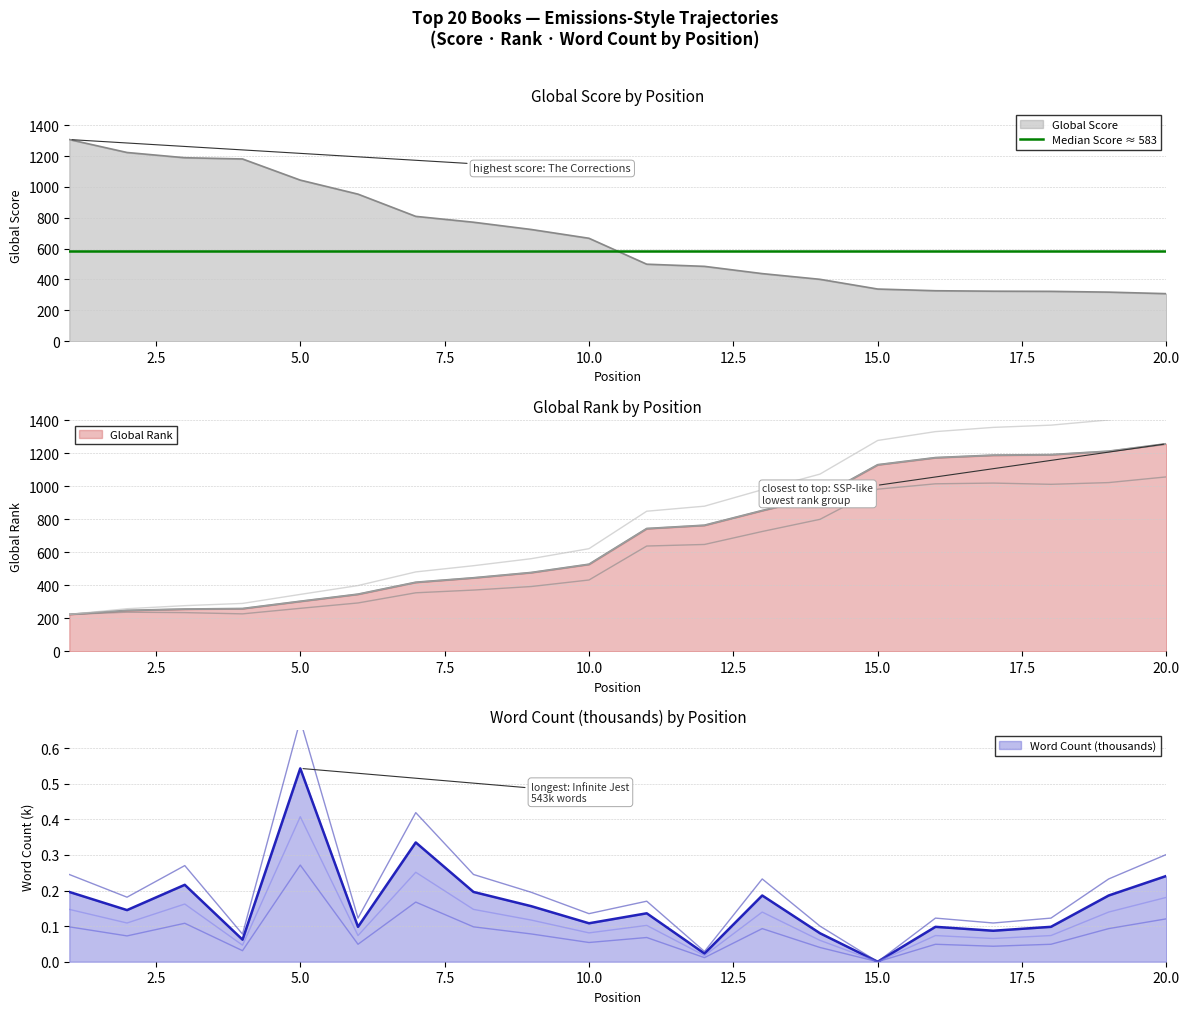

How many data points in Global Score are above 667?

9